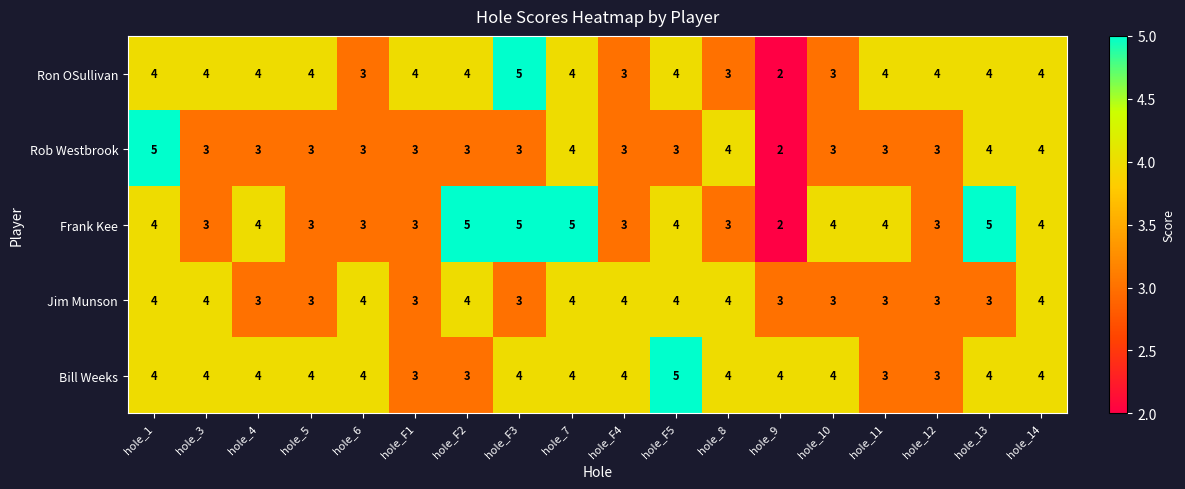

The value of Frank Kee at hole_12 is 1. True or false?

False